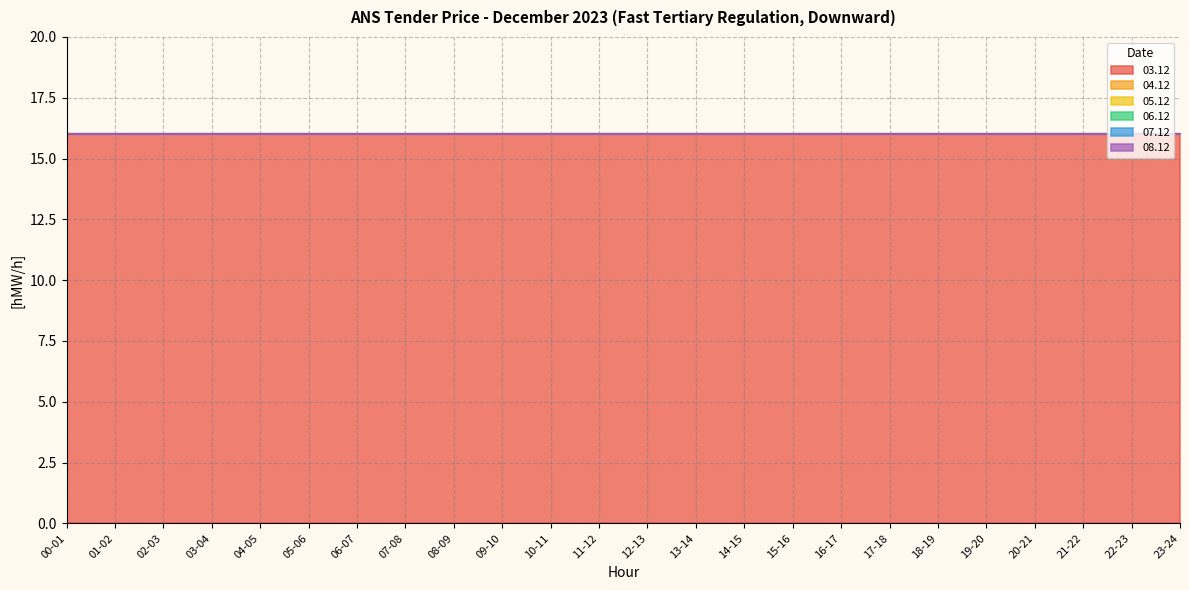

List the series in order of their peak value, highest first.

03.12, 04.12, 05.12, 06.12, 07.12, 08.12